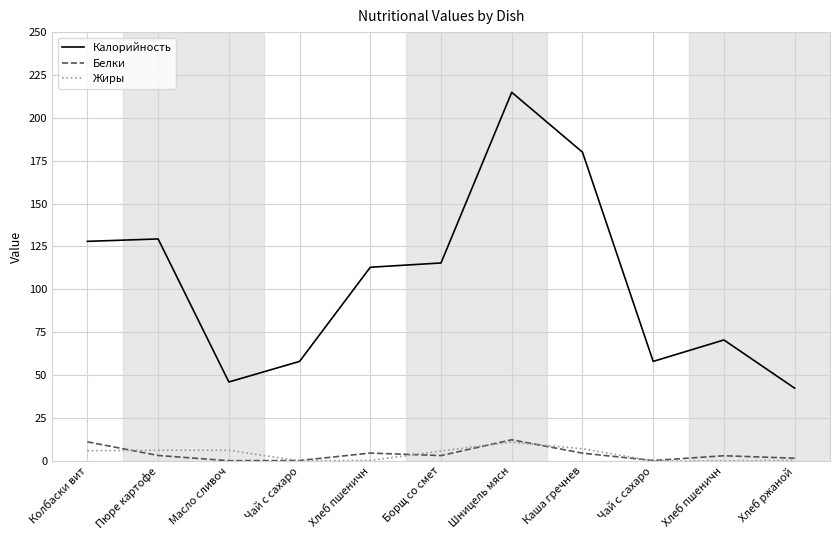

How many lines are shown in the chart?

3